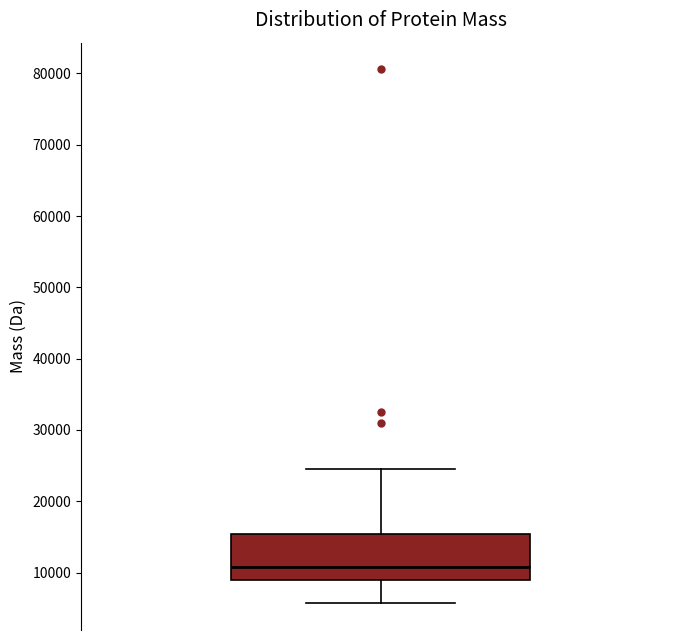

Where does the median line of the box sit on the y-axis? The values are not printed on the chart, so give them approximately, as read against the axis.

11000